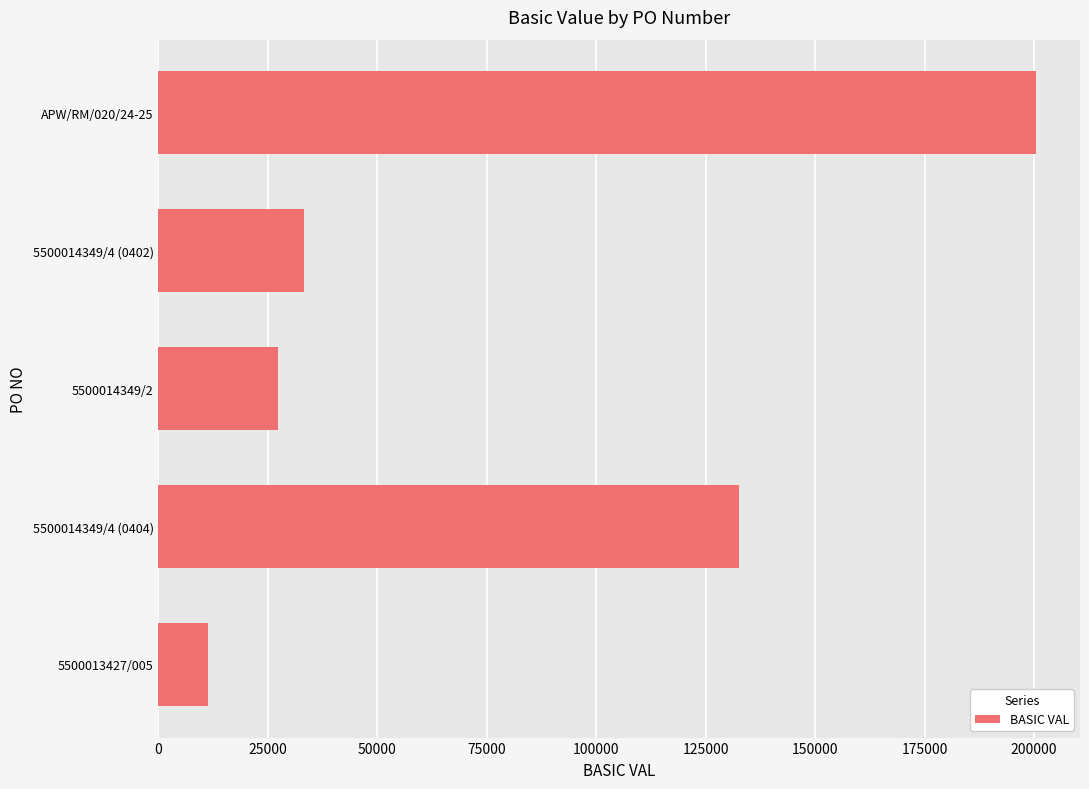

How many values are below 33154?

2